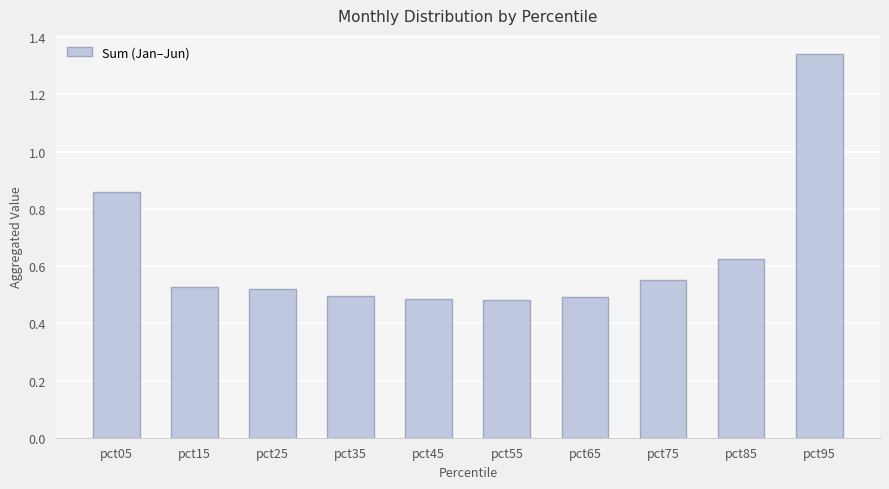

What is the difference between the second highest and second lowest values?

0.4